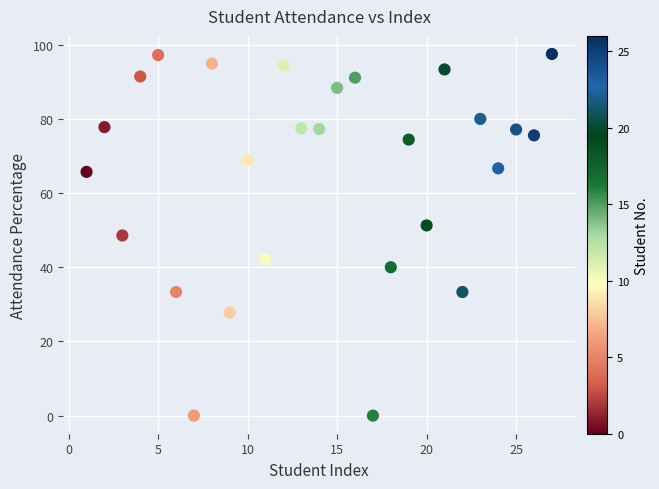

What is the range of Y values (max minus min)?

97.5